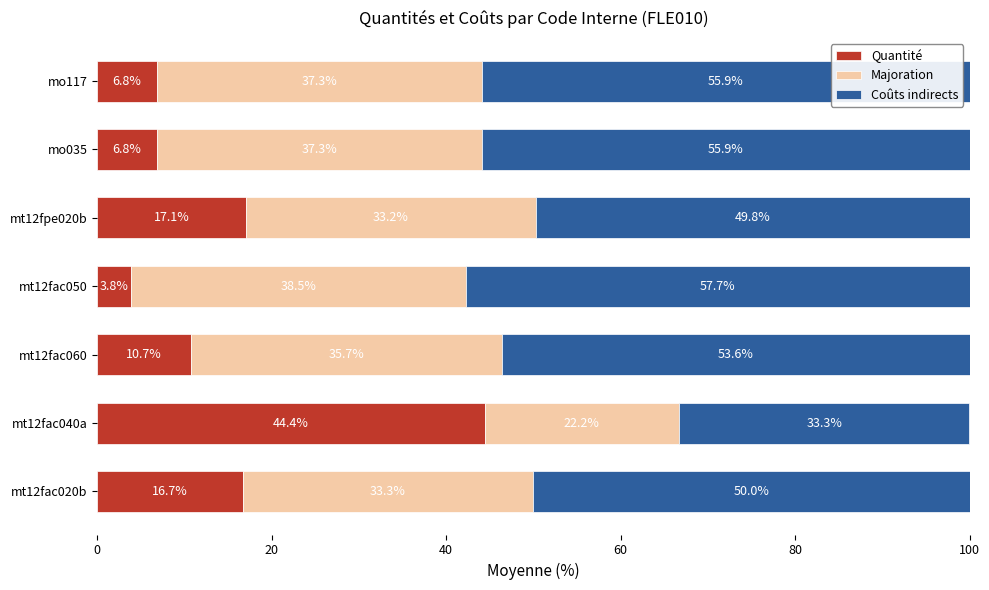

What is the approximate value of Quantité at mt12fac050?

3.8